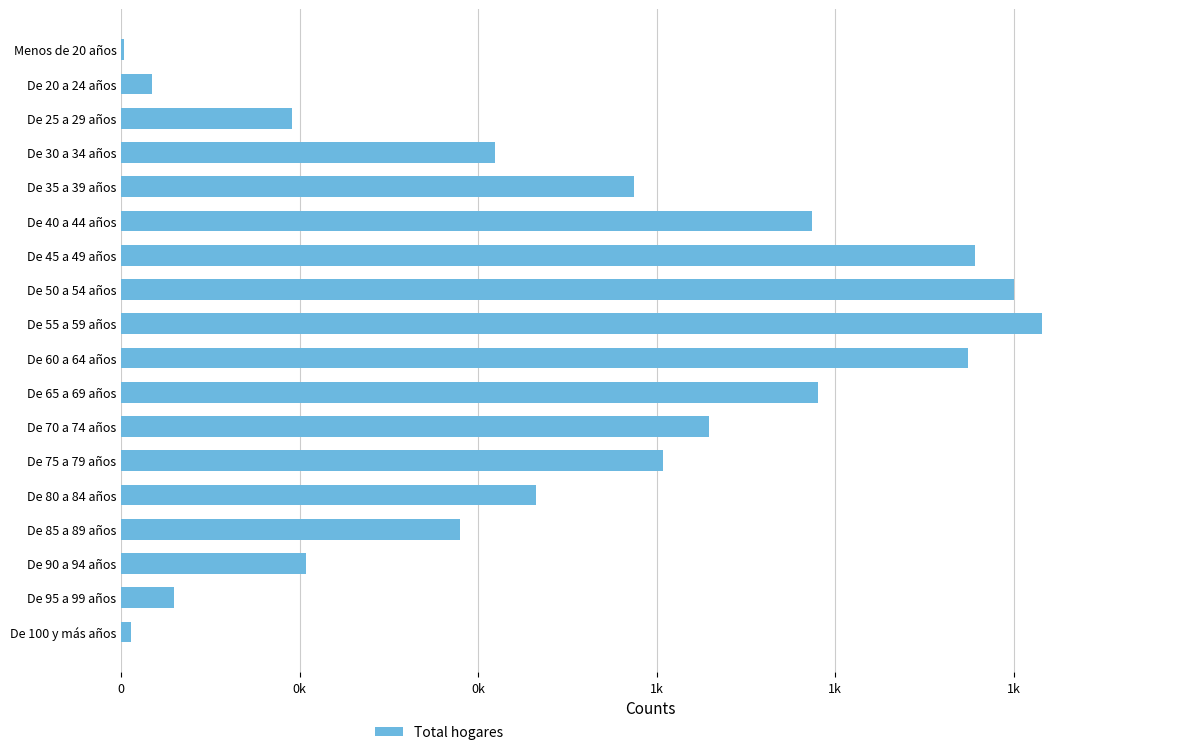

Are the bars horizontal?

Yes